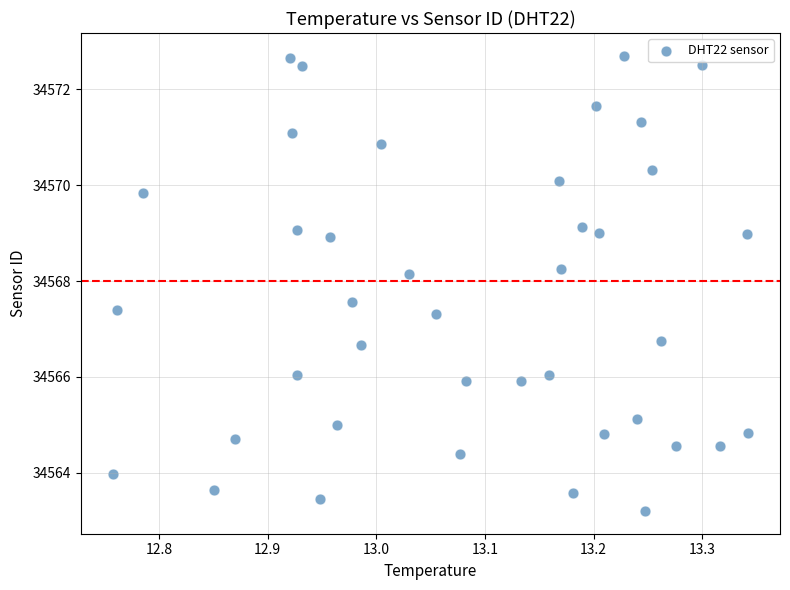

What is the range of Y values (max minus min)?

9.5